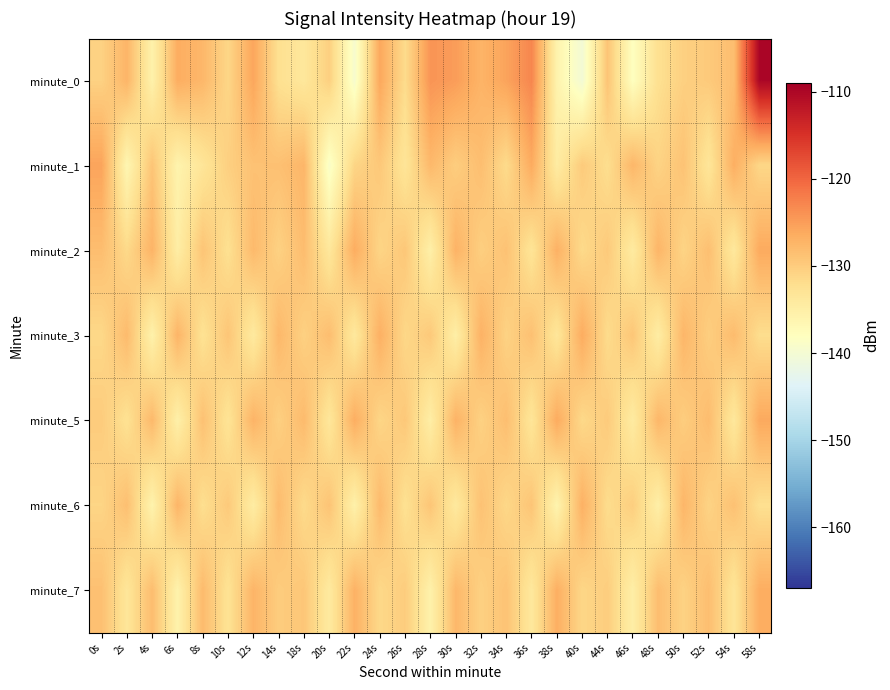

What is the difference between the highest and lowest values at 52s?

5.2